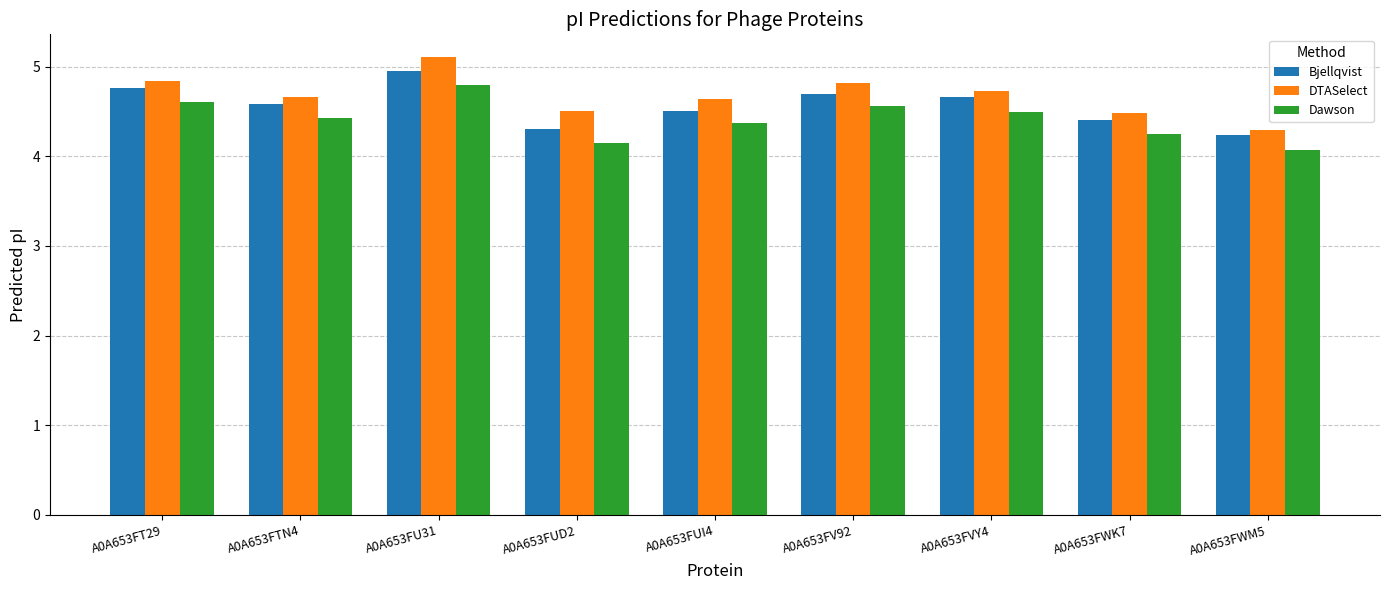

What is the value of the DTASelect bar at the 9th from the left?

4.3